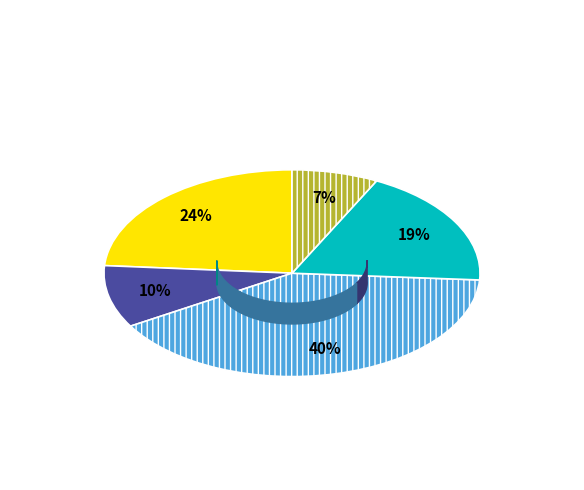

To the nearest percent, what portion does pct05 represent?

24%